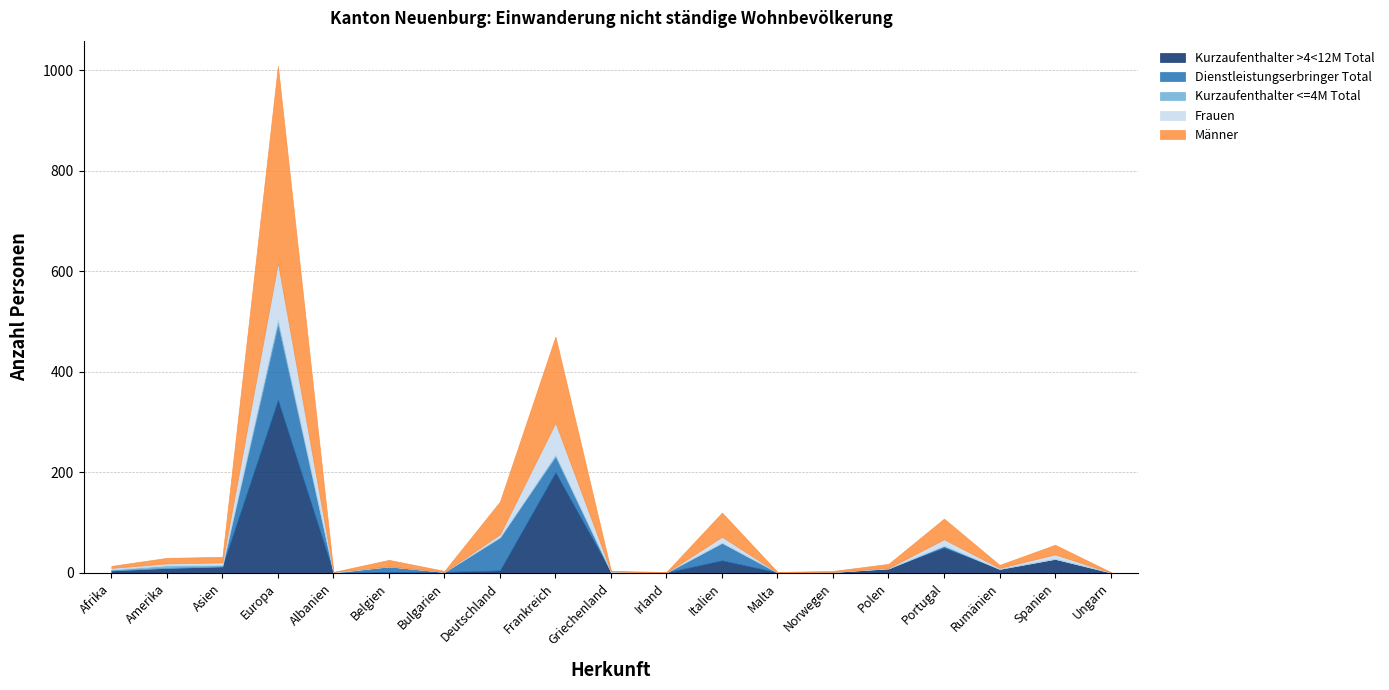

How many lines are shown in the chart?

5